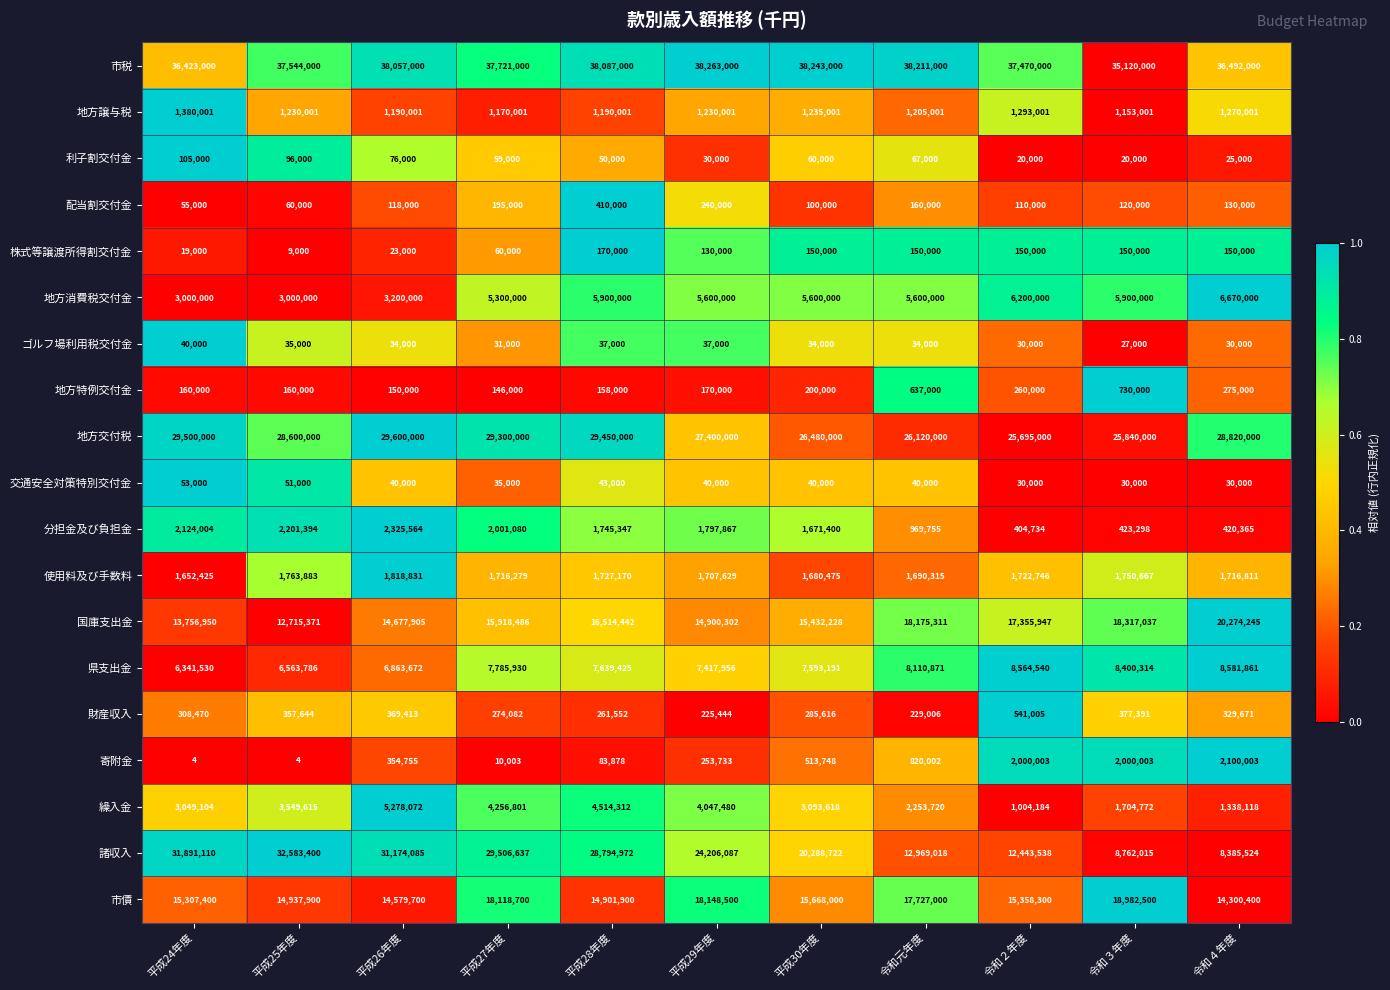

Is the value of 地方消費税交付金 at 平成24年度 greater than the value of 地方交付税 at 平成24年度?

No